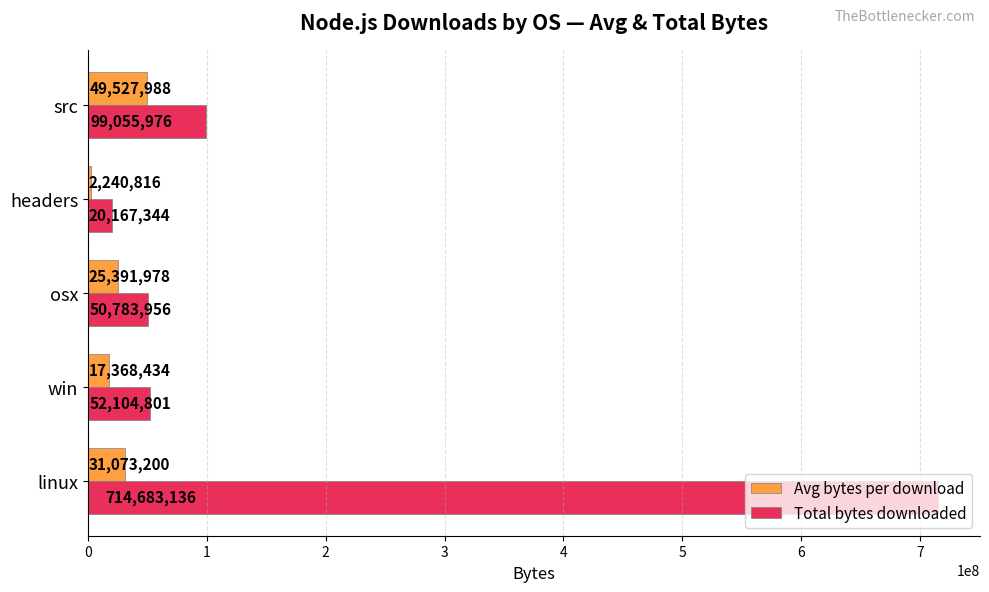

What is the sum of all Avg bytes per download values?

125602416